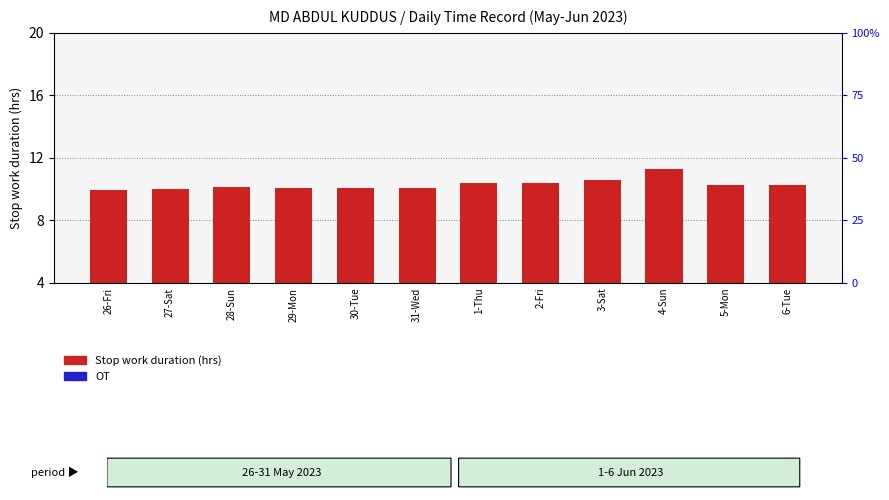

What position from the left is 28-Sun?

3